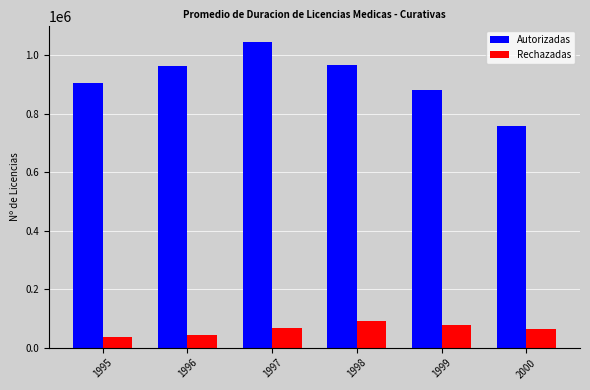

What is the total value across all series at 1995?

943274